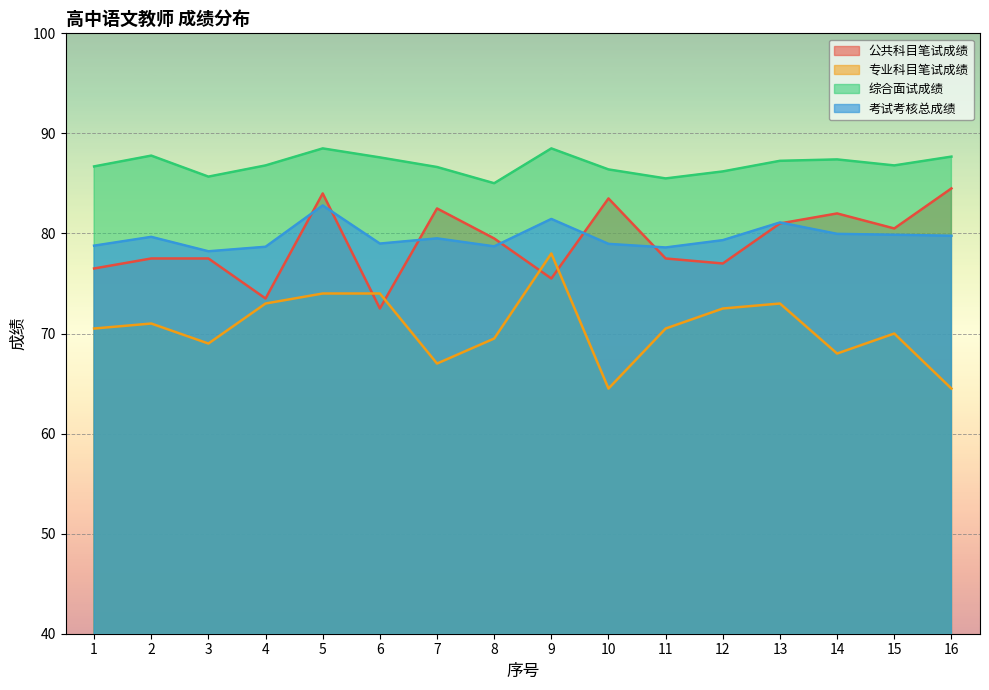

At which label does 专业科目笔试成绩 reach its minimum?

10